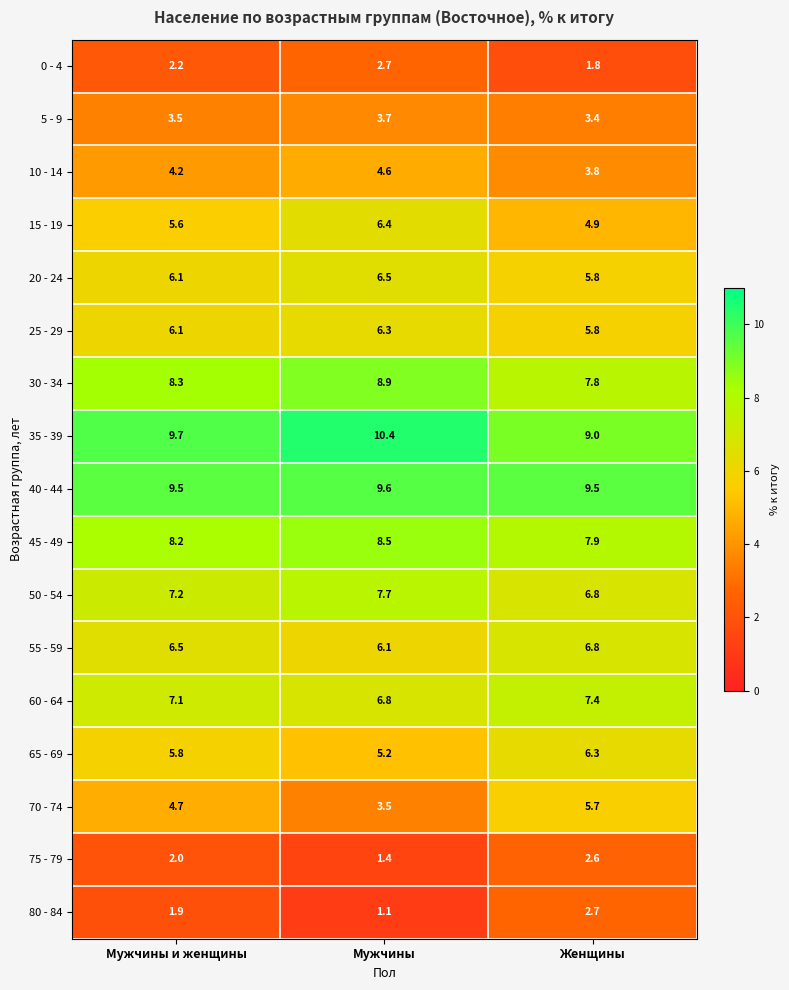

What is the approximate value of 40 - 44 at Мужчины и женщины?

9.5